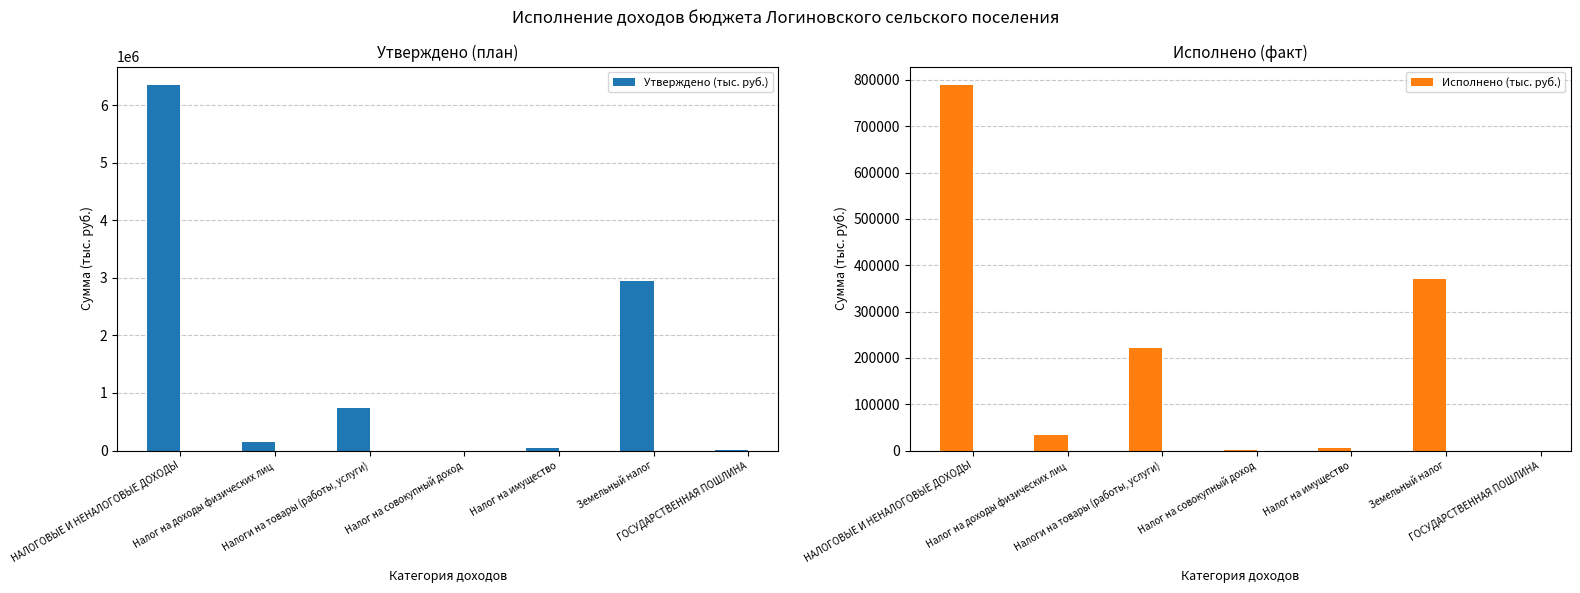

Count the number of data series in this chart.

2